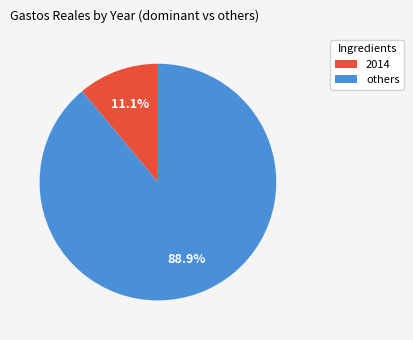

Rank the categories by value from lowest to highest.

2014, others